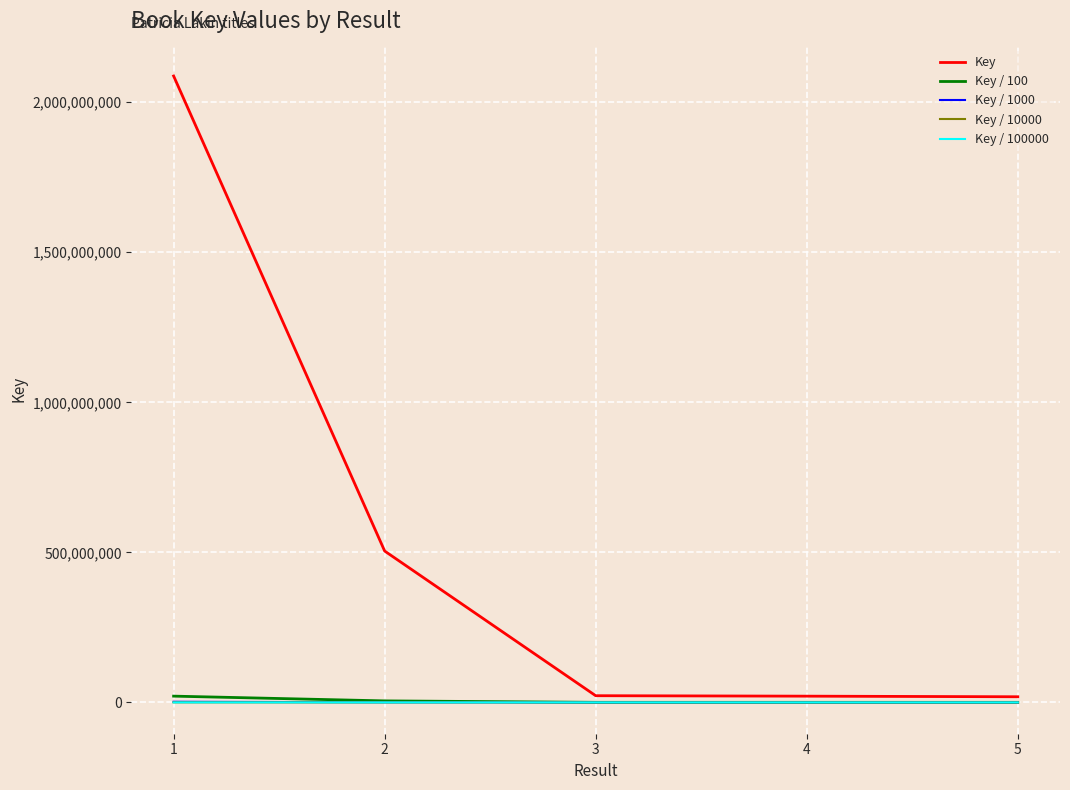

Is the value of Key at 1 greater than the value of Key / 100000 at 1?

Yes